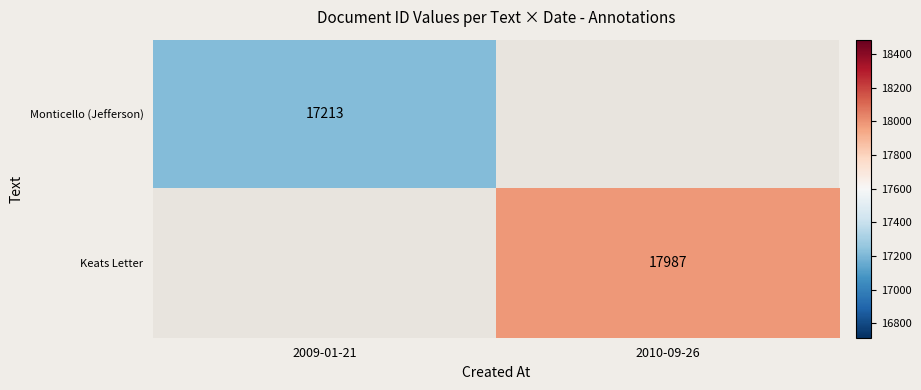

Is it true that Monticello (Jefferson) equals 17213 at 2009-01-21?

True